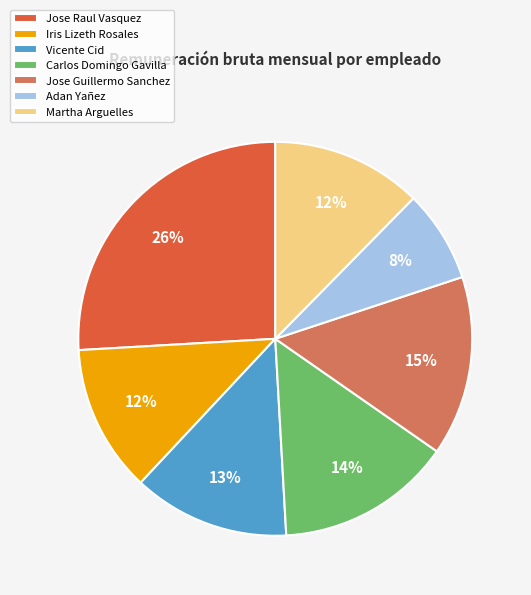

Between Vicente Cid and Jose Raul Vasquez, which is larger?

Jose Raul Vasquez